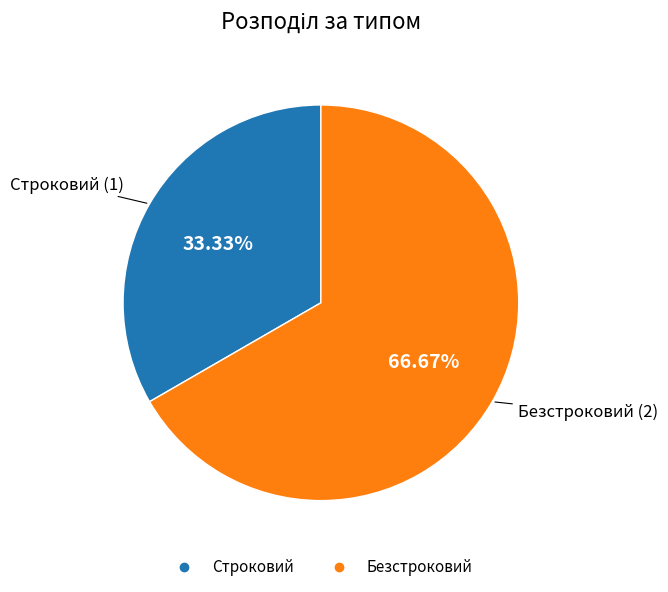

Is it true that Строковий is 33% of the pie?

True